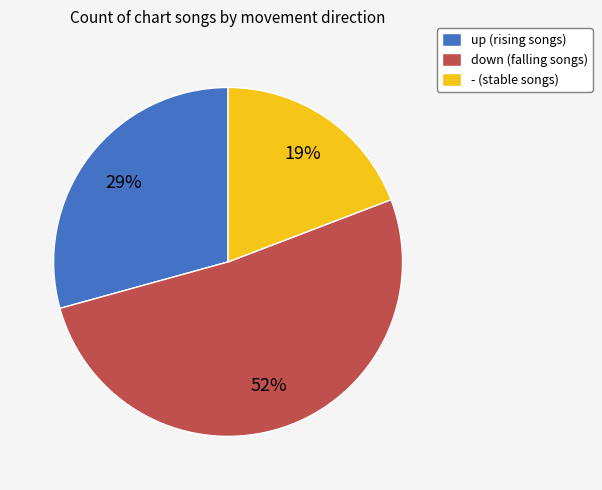

Combined, do - (stable songs) and down (falling songs) account for over 50%?

Yes